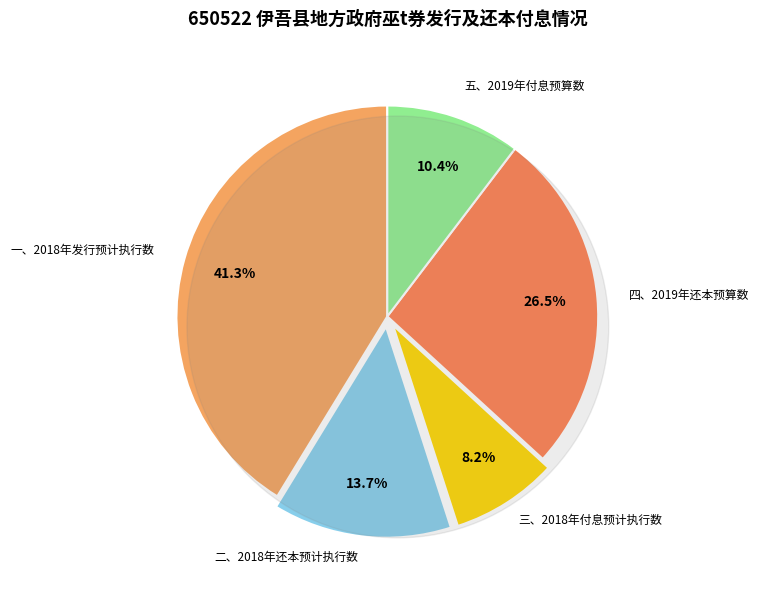

Is 五、2019年付息预算数 the majority of the pie?

No